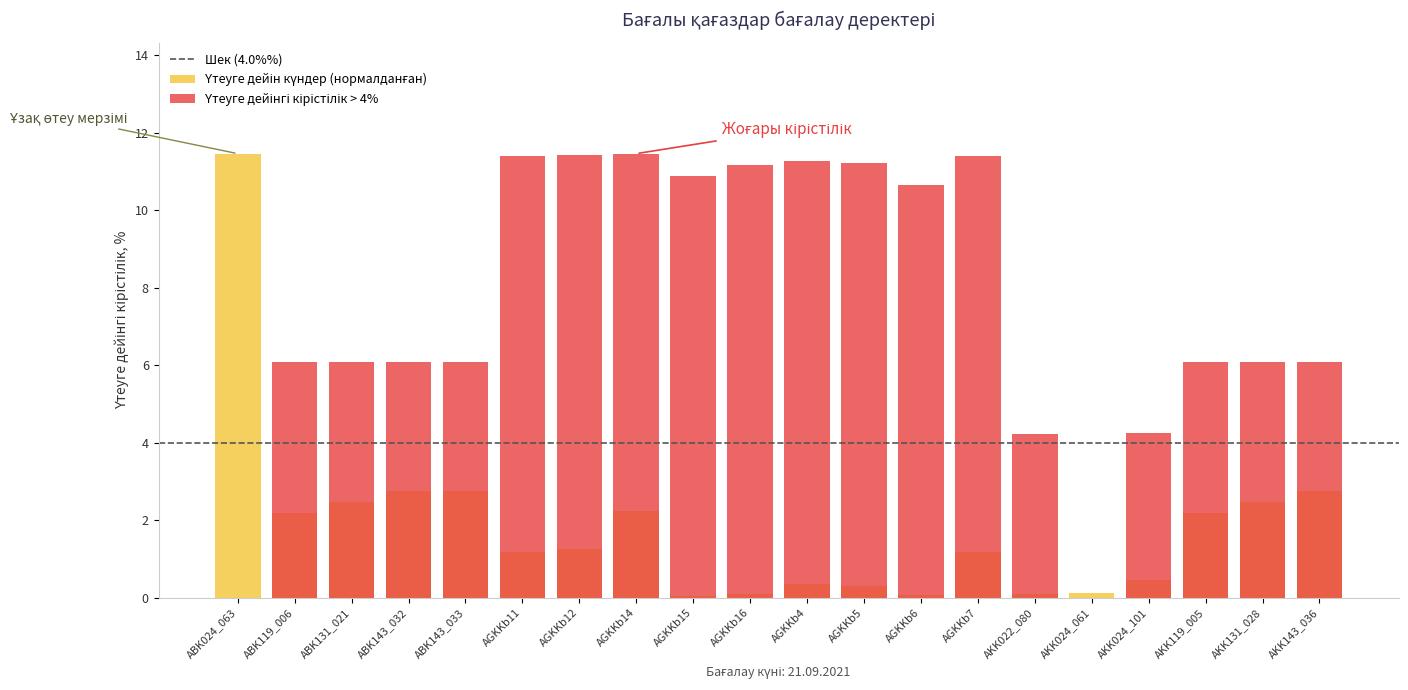

What is the label of the 10th bar from the right?

AGKKb4